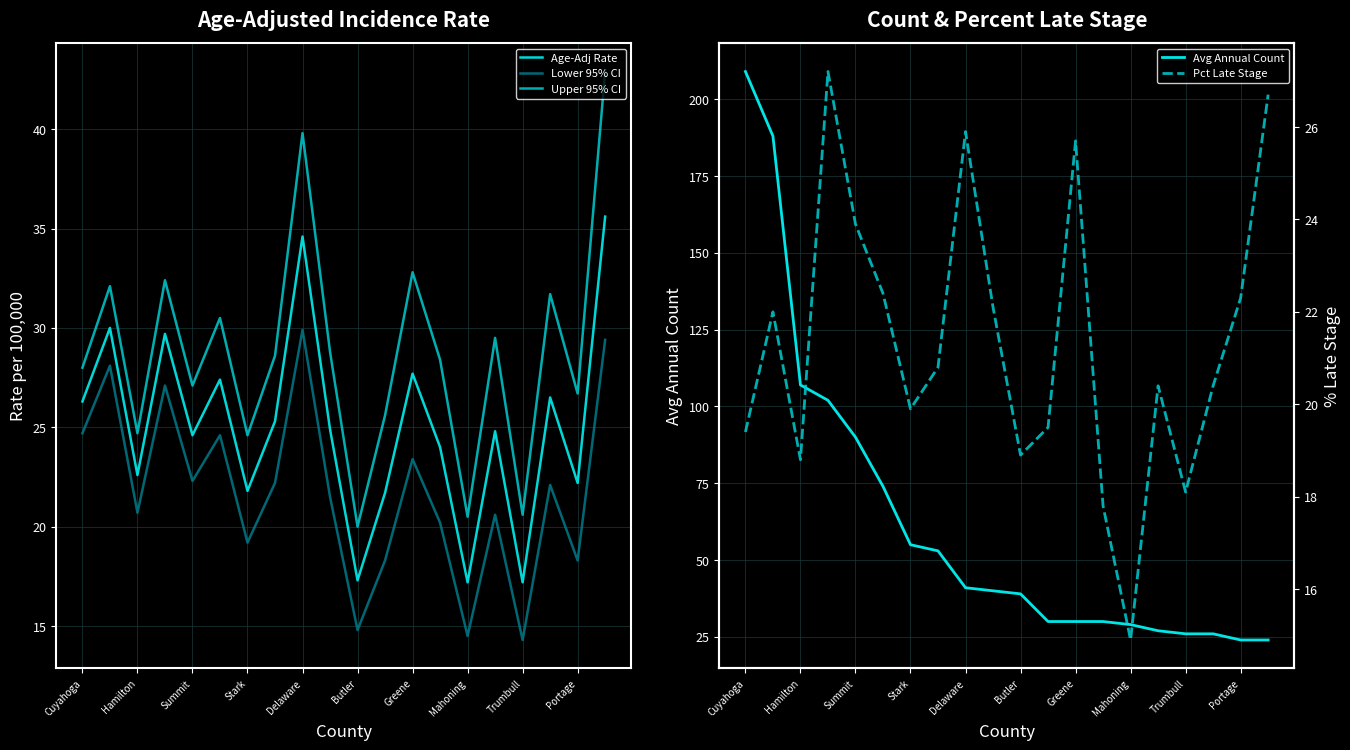

At which label does Age-Adj Rate first exceed 24?

Cuyahoga